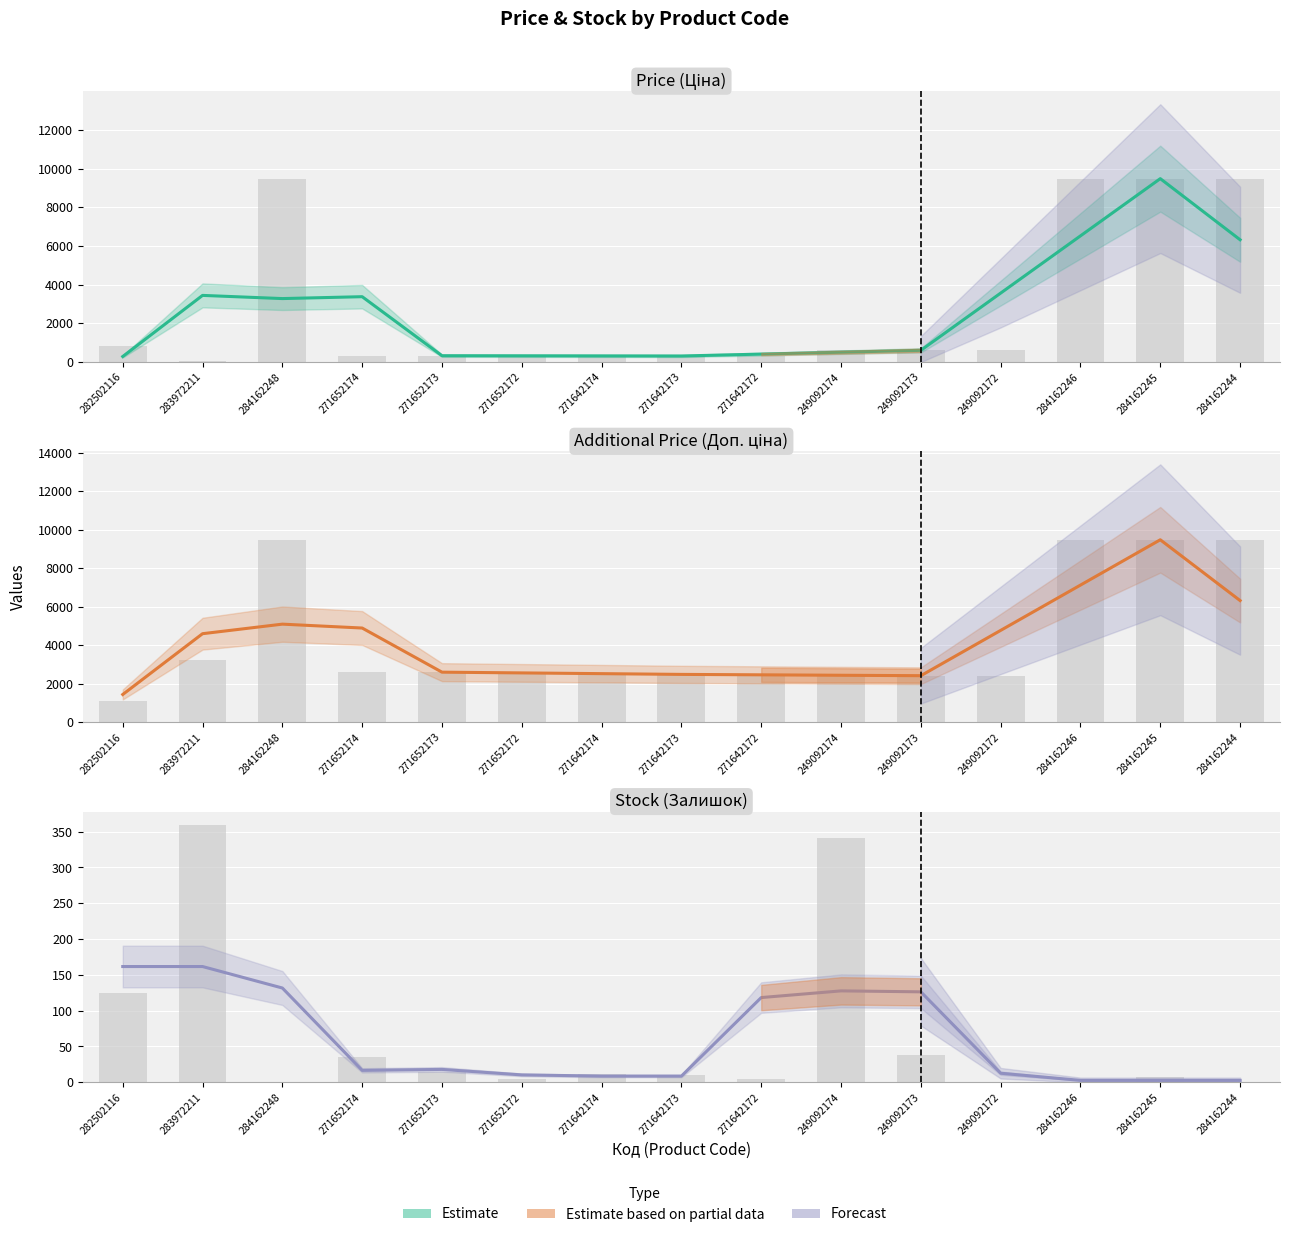

At which label does the data first exceed 16?

282502116